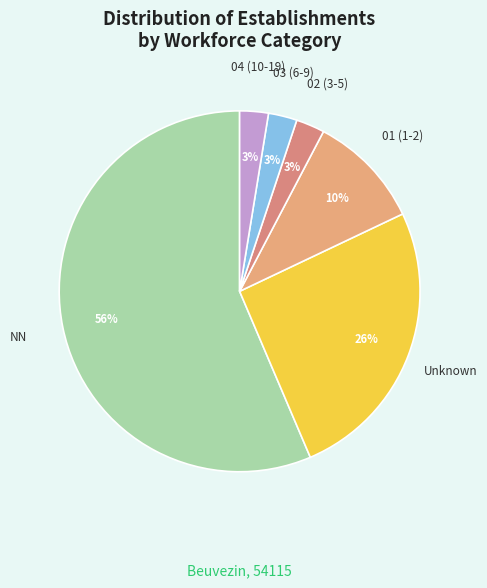

Is there any slice that represents more than half of the pie?

Yes